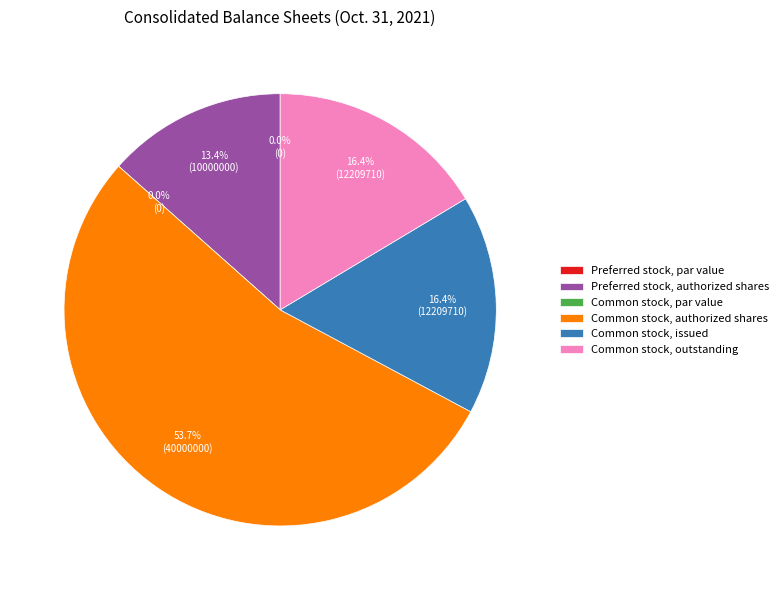

Between Common stock, par value and Preferred stock, par value, which is larger?

Common stock, par value